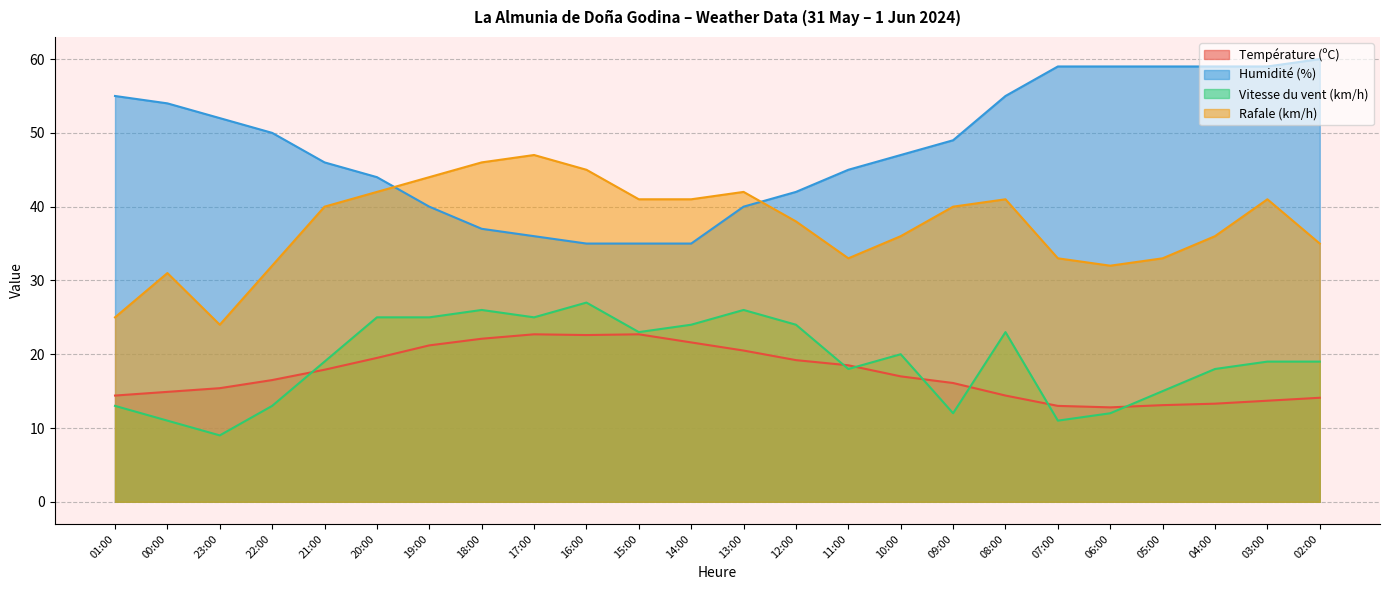

Where is the first local maximum for Vitesse du vent (km/h)?

18:00